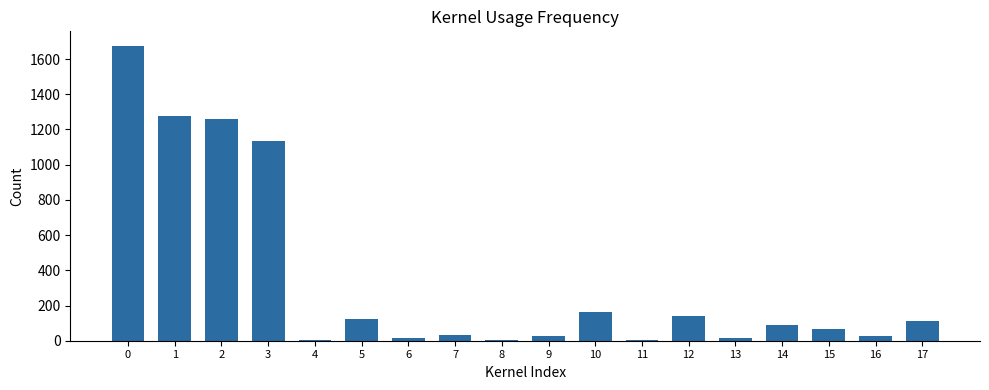

What is the average value?

342.8